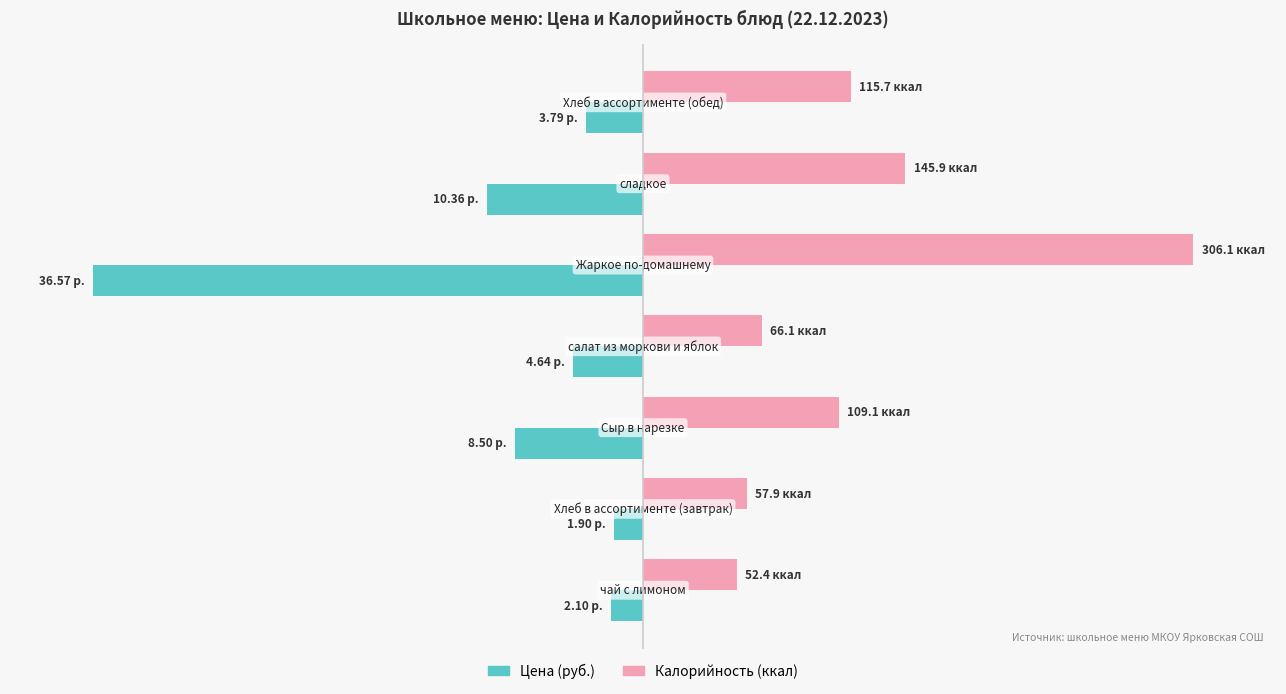

What are all the series names shown in the legend?

Цена (руб.), Калорийность (ккал)